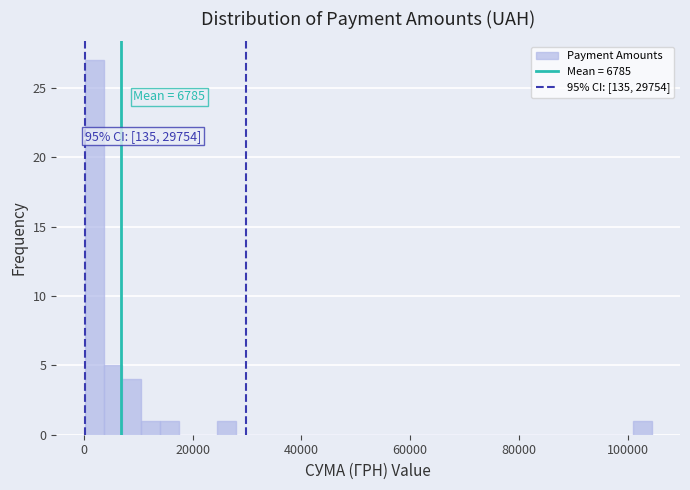

Around what value on the x-axis is the tallest bar? Give the approximate position of its centre, as read against the axis.

2000